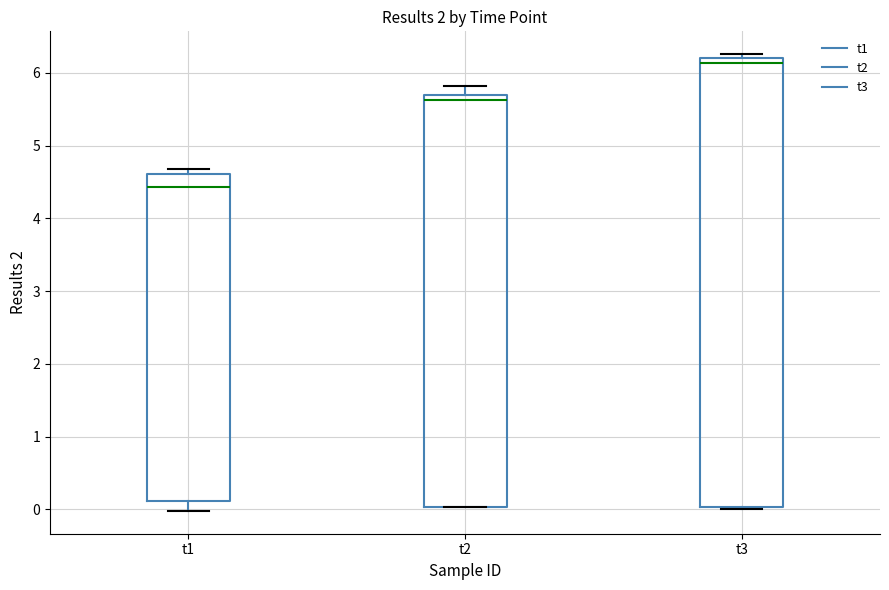

Reading left to right, transcribe this box plot: for each box, give where its median line is, the range the box spans, and where its two whiskers end, as read against the y-axis. The values are not printed on the chart, so give them approximately, as read against the axis.

t1: median 4.4, box 0.1 to 4.6, whiskers 0.0 to 4.7
t2: median 5.6, box 0.0 to 5.7, whiskers 0.0 to 5.8
t3: median 6.1, box 0.0 to 6.2, whiskers 0.0 to 6.3